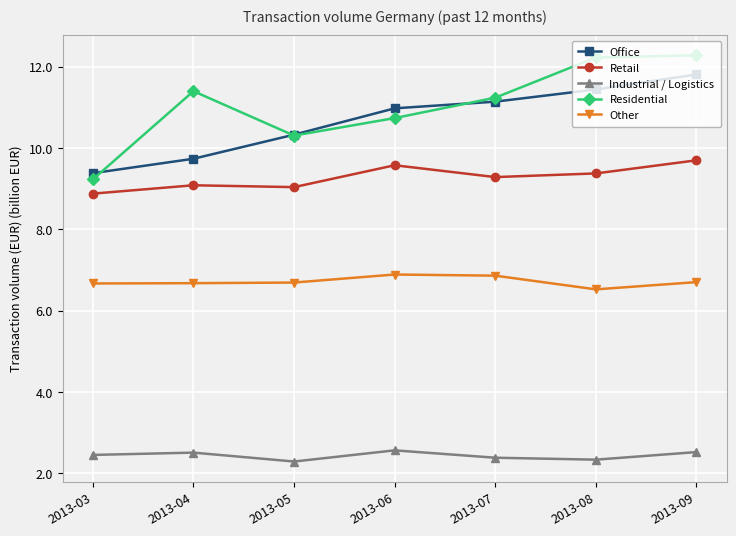

Does the chart have visible grid lines?

Yes